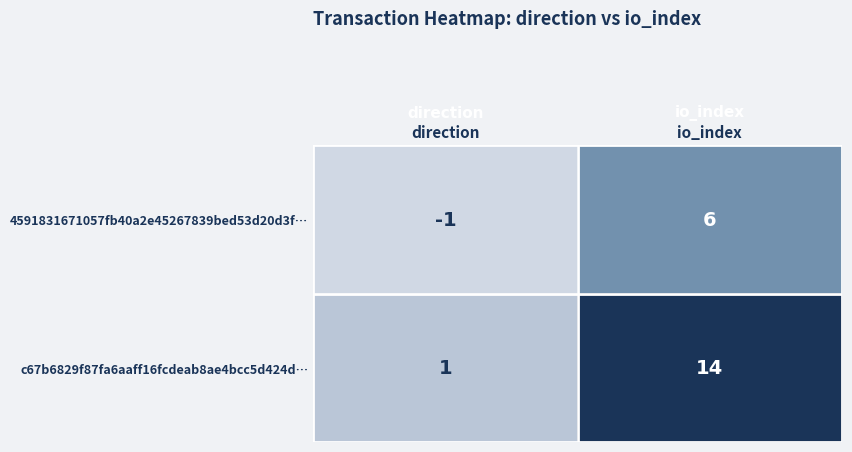

At which category is the sum across all series the highest?

io_index